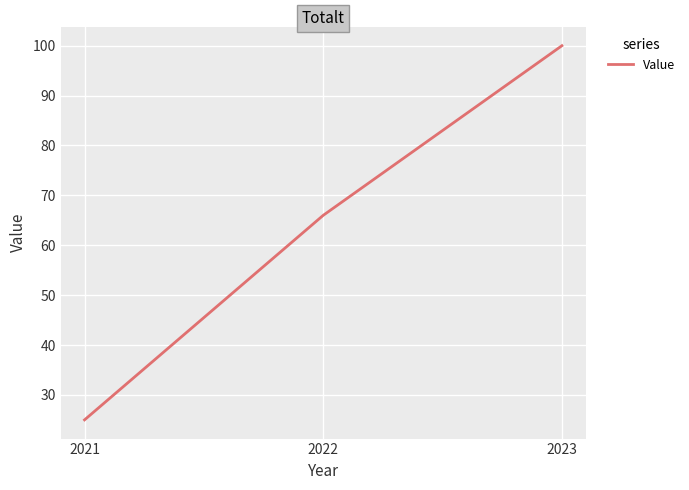

What is the sum of the values at 2023 and 2021?

125